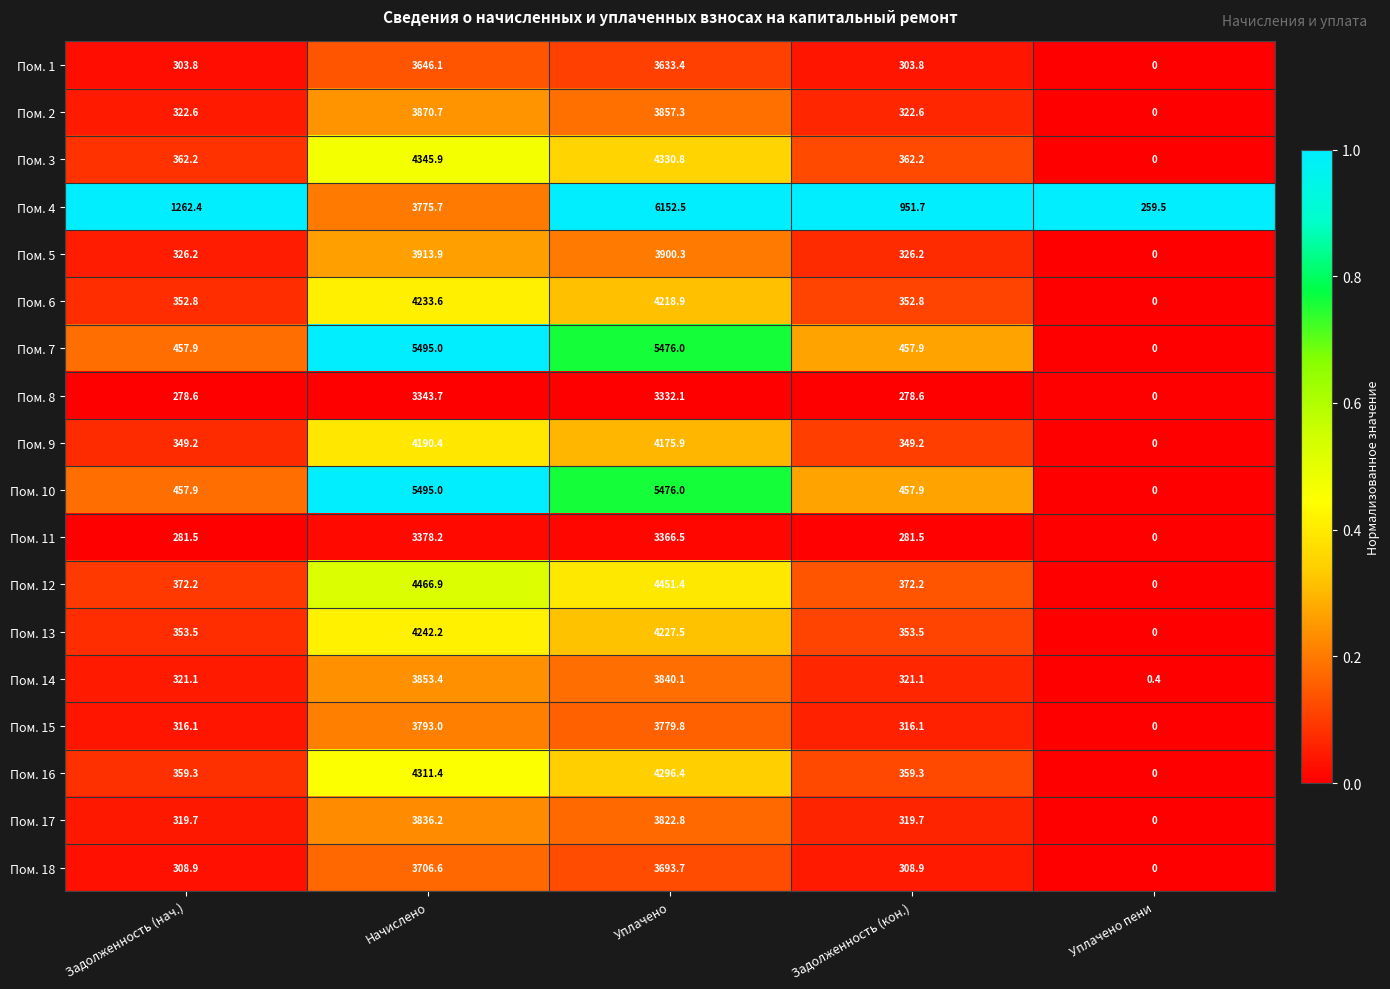

The Пом. 3 series shows 7160.0 at Уплачено. True or false?

False